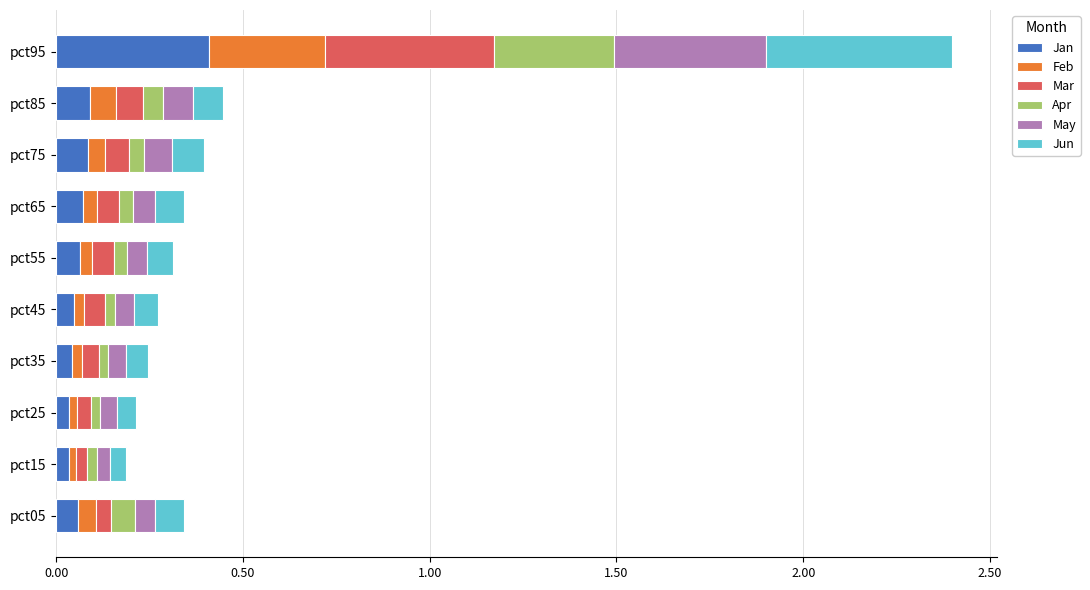

At which category is the sum across all series the highest?

pct95